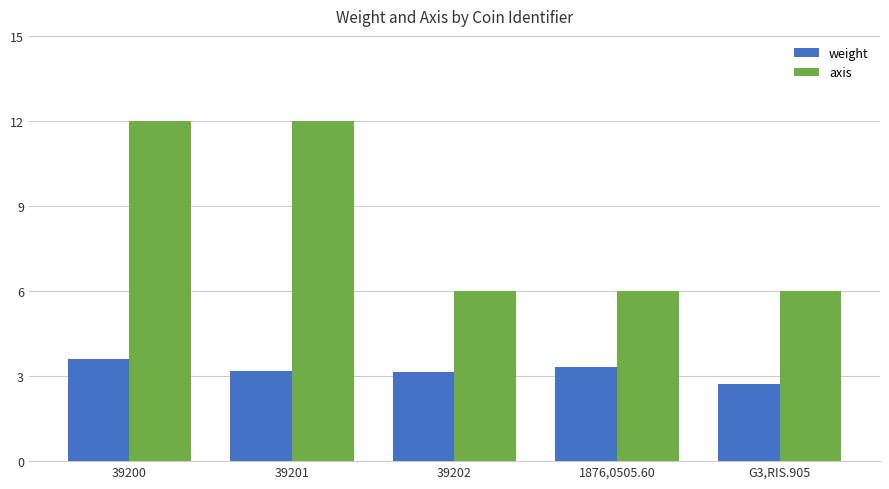

Which series has the largest range (max minus min)?

axis